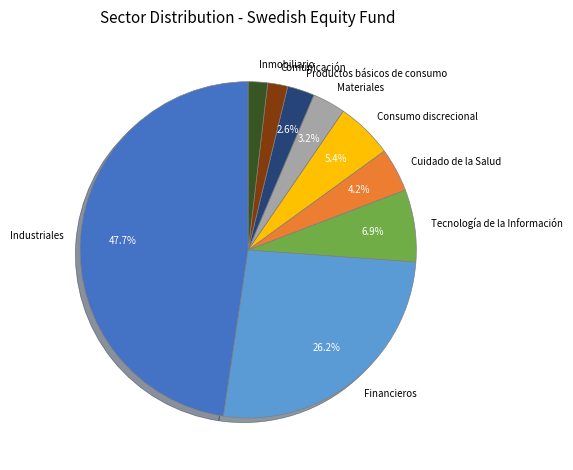

Which category has the biggest portion of the pie?

Industriales